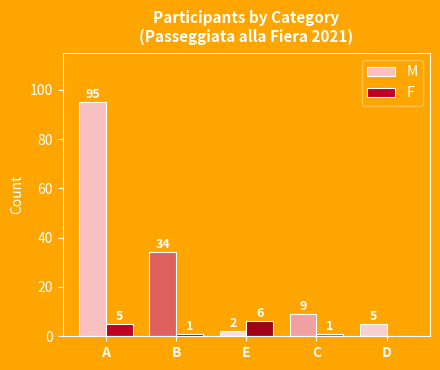

At which label does M first exceed 9?

A